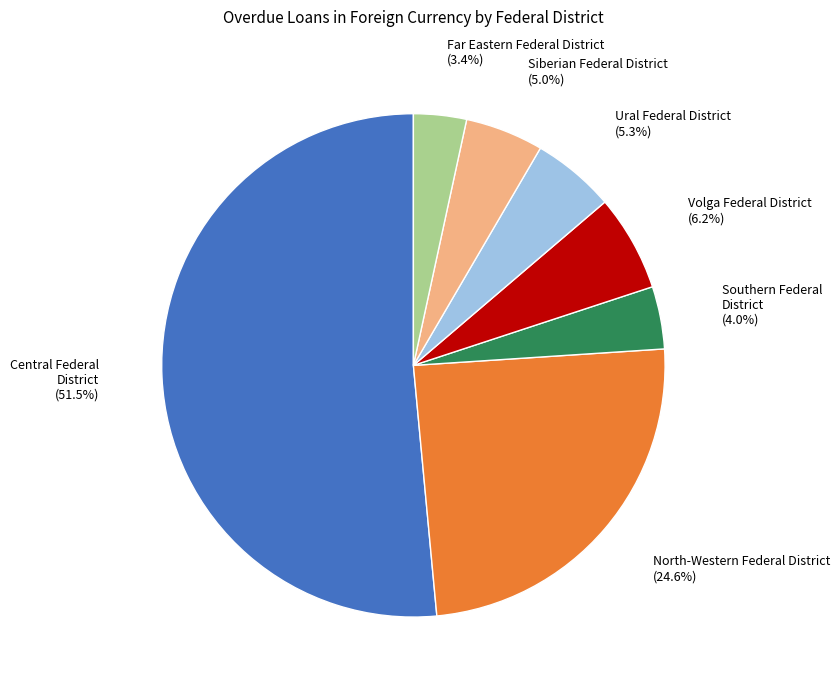

Which category has the biggest portion of the pie?

Central Federal District